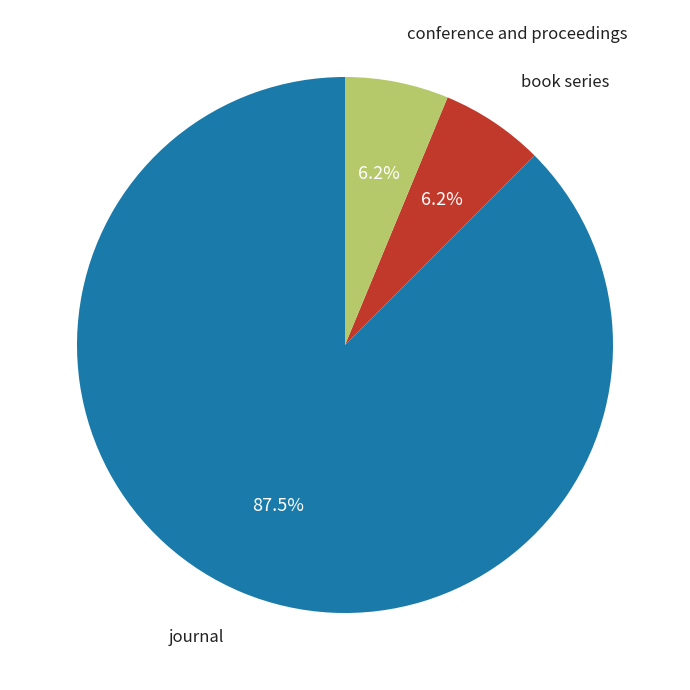

Is there any slice that represents more than half of the pie?

Yes